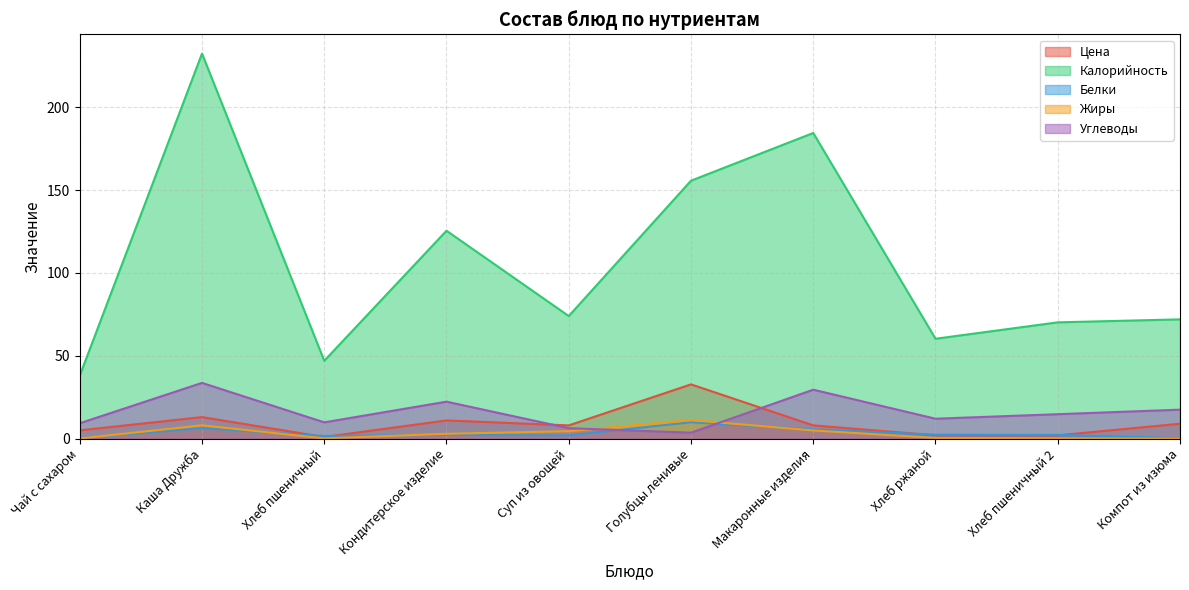

Which label corresponds to the largest value in the chart?

Каша Дружба